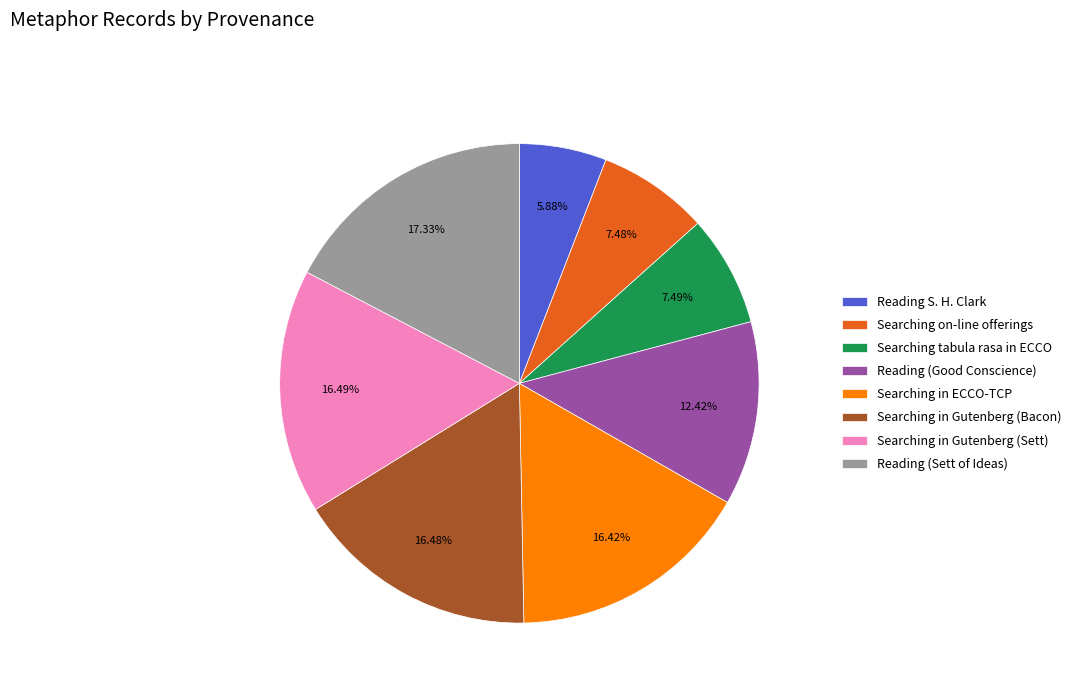

To the nearest percent, what percentage of the pie is Searching in Gutenberg (Bacon)?

16%